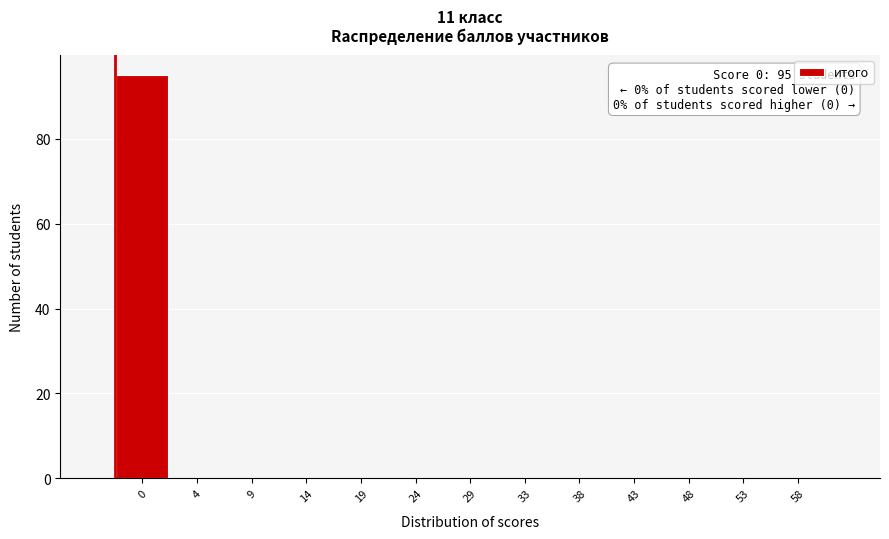

Reading right to left, what are all the values shown in this chart?

58=0	53=0	48=0	43=0	38=0	33=0	29=0	24=0	19=0	14=0	9=0	4=0	0=95